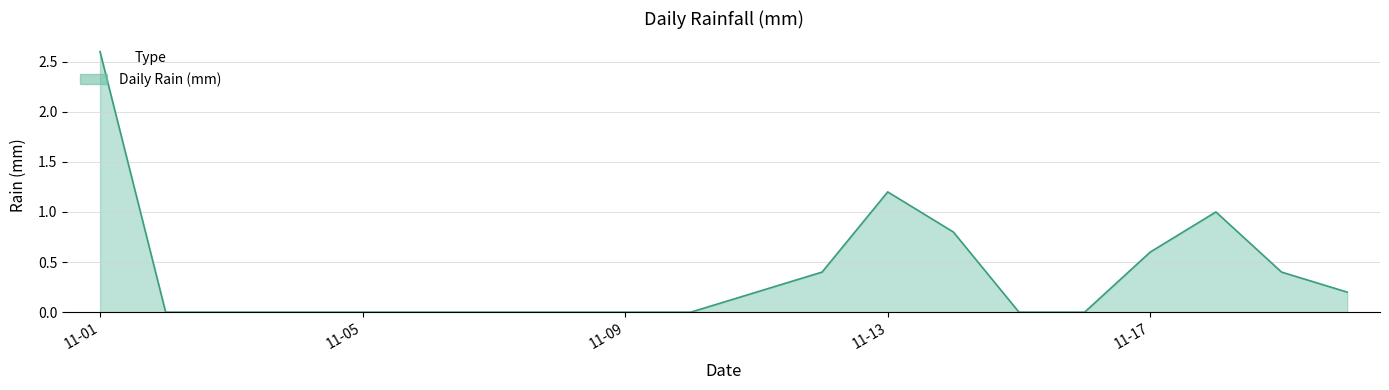

What is the difference between the maximum and minimum values?

2.6